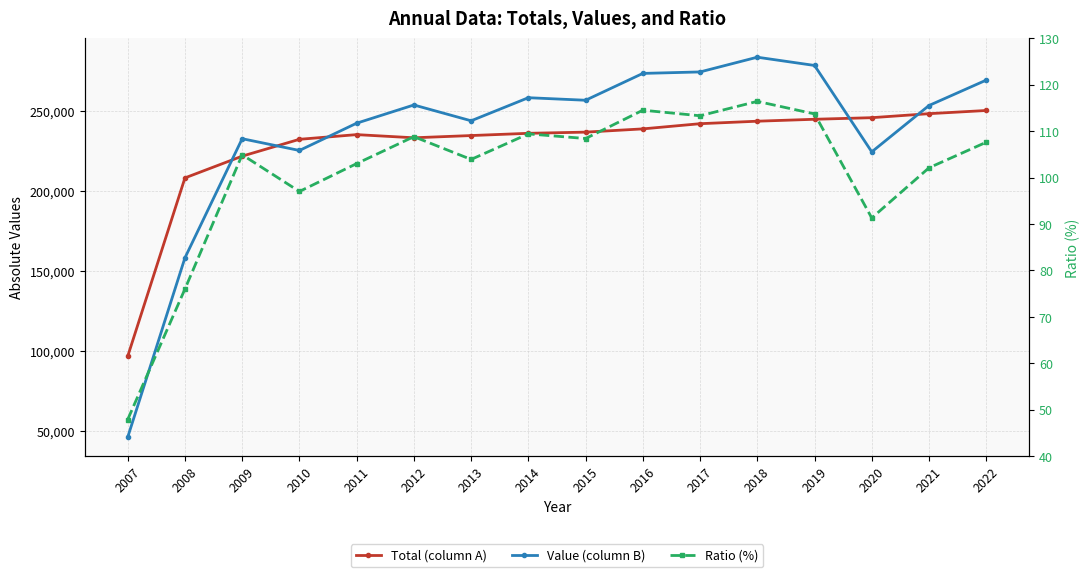

What is the greatest value displayed?

283437.0